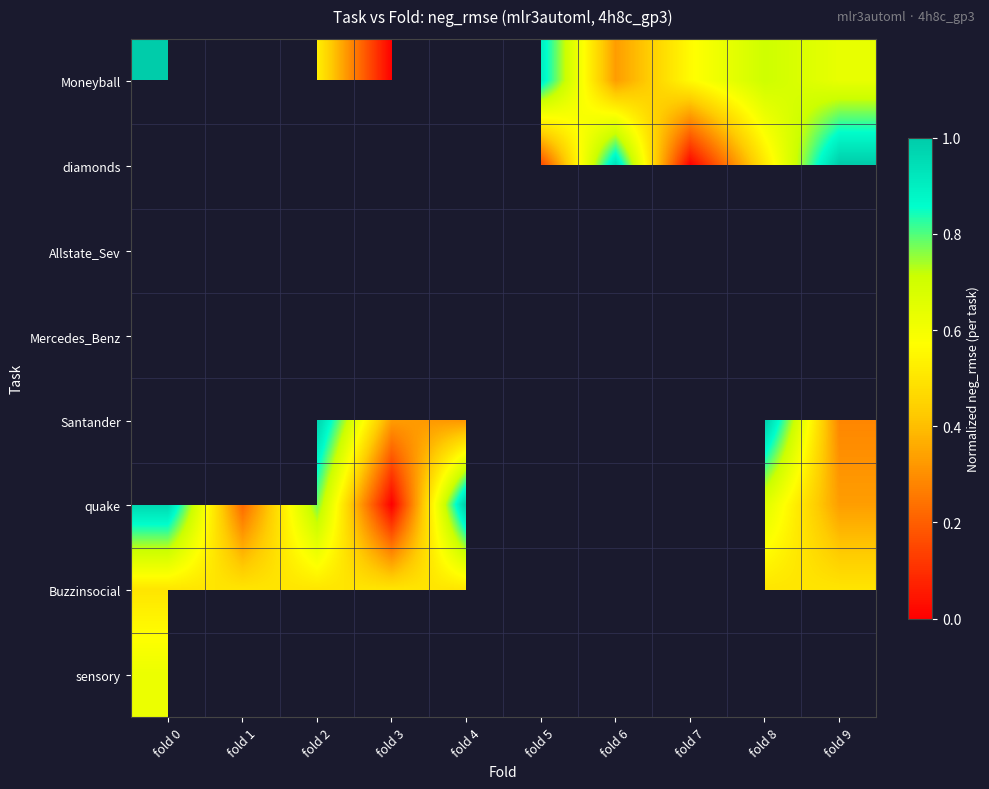

Which has a higher value, fold 4 or fold 5?

fold 5